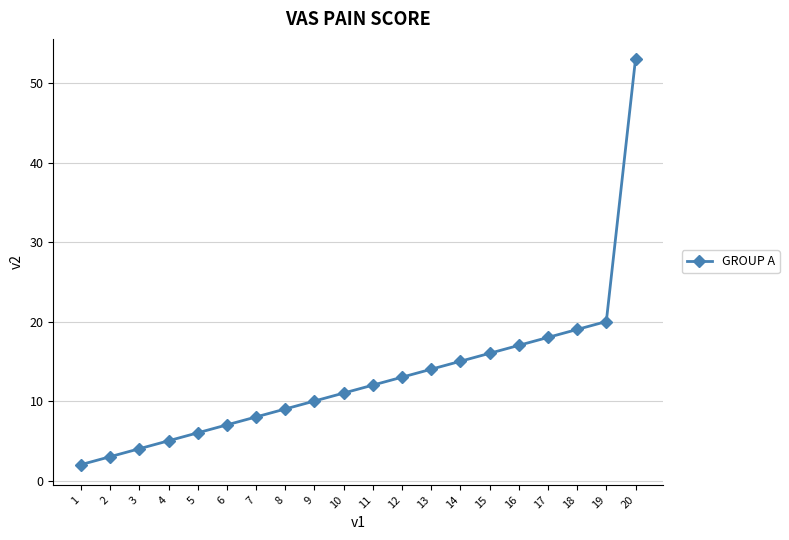

Reading right to left, extract all data points from this chart.

20=53	19=20	18=19	17=18	16=17	15=16	14=15	13=14	12=13	11=12	10=11	9=10	8=9	7=8	6=7	5=6	4=5	3=4	2=3	1=2